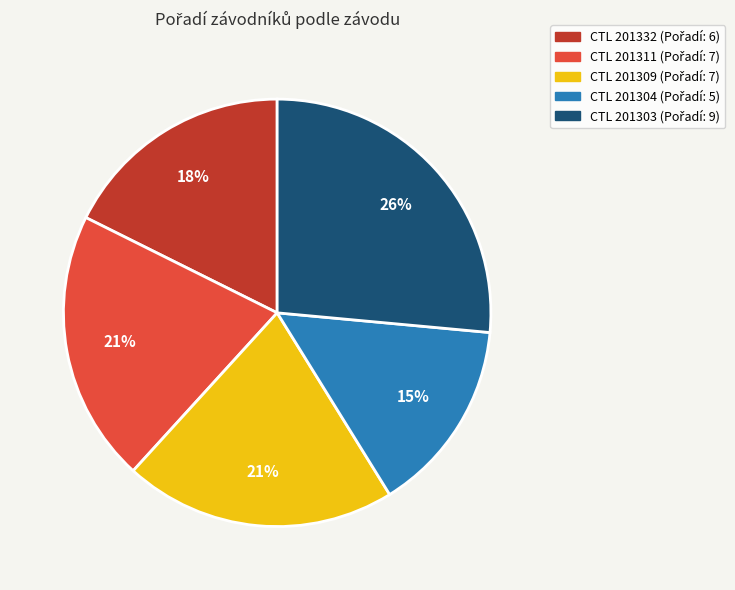

Is there any slice that represents more than half of the pie?

No